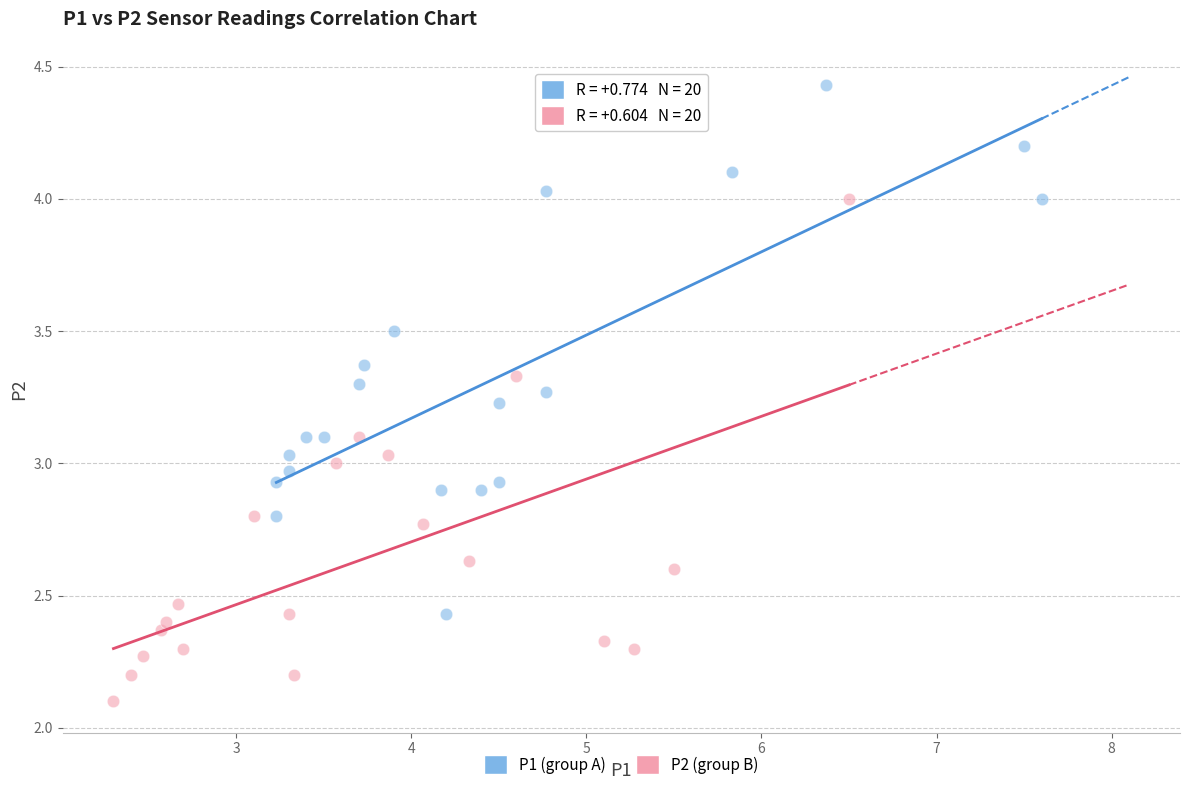

Which series contains the lowest Y value?

P2 (group B)